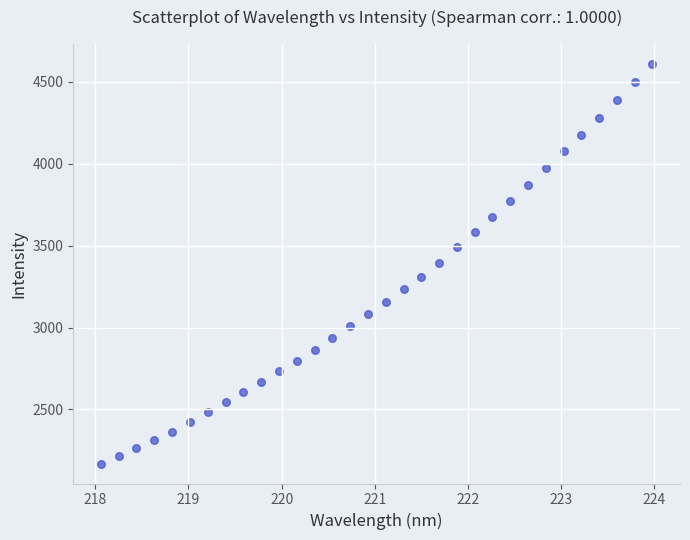

What is the range of Y values (max minus min)?

2439.4